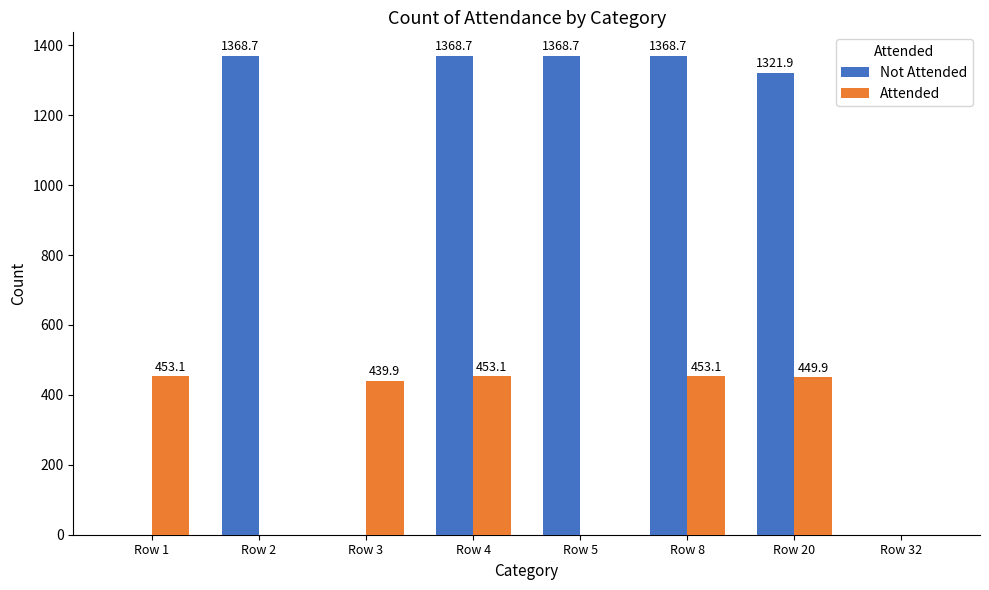

True or false: Attended has a value of 188.4 at Row 5.

False